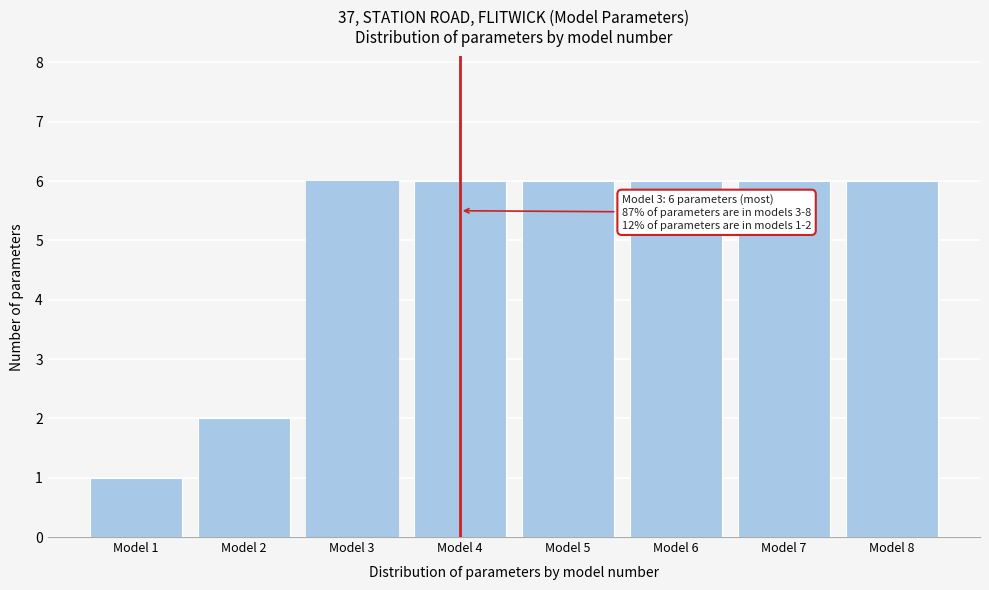

Reading left to right, transcribe all the data shown in this chart.

Model 1=1	Model 2=2	Model 3=6	Model 4=6	Model 5=6	Model 6=6	Model 7=6	Model 8=6